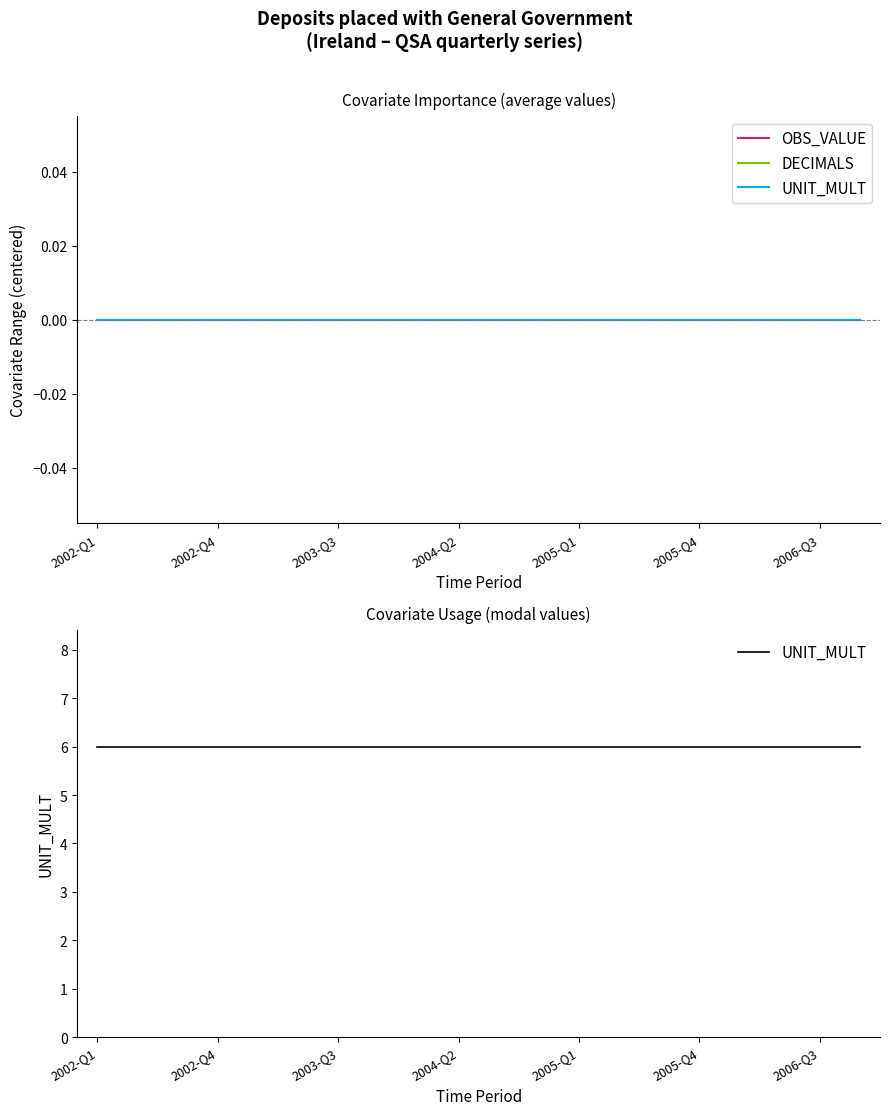

True or false: OBS_VALUE and DECIMALS cross at least once.

False